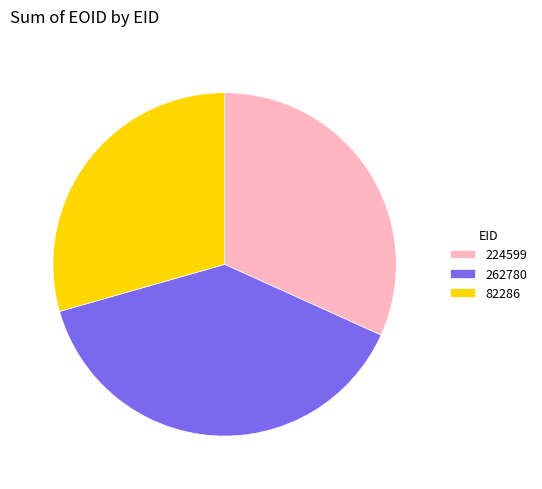

Rank the categories by value from highest to lowest.

262780, 224599, 82286